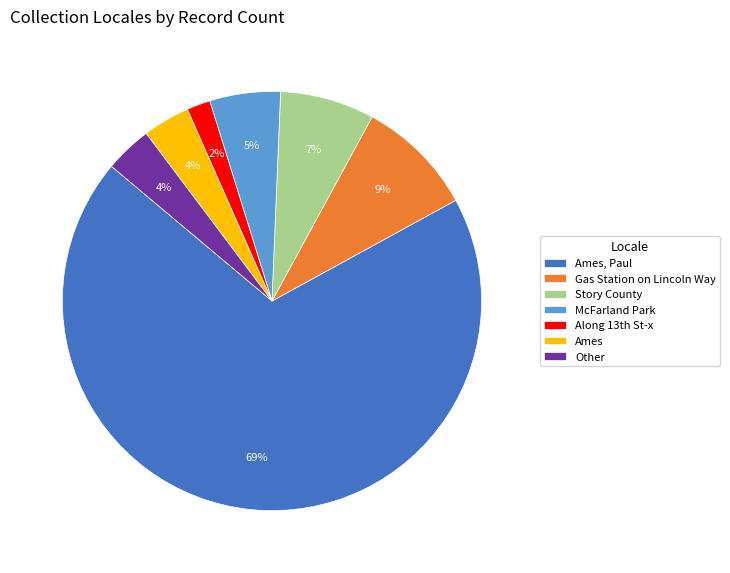

To the nearest percent, what percentage of the pie is Other?

4%